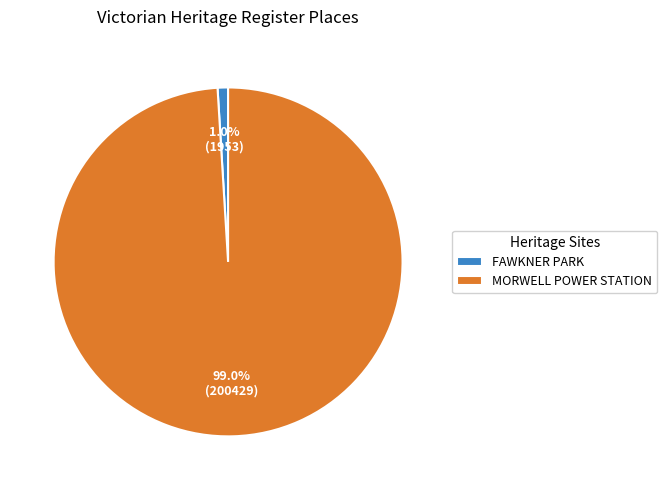

Between MORWELL POWER STATION and FAWKNER PARK, which is larger?

MORWELL POWER STATION